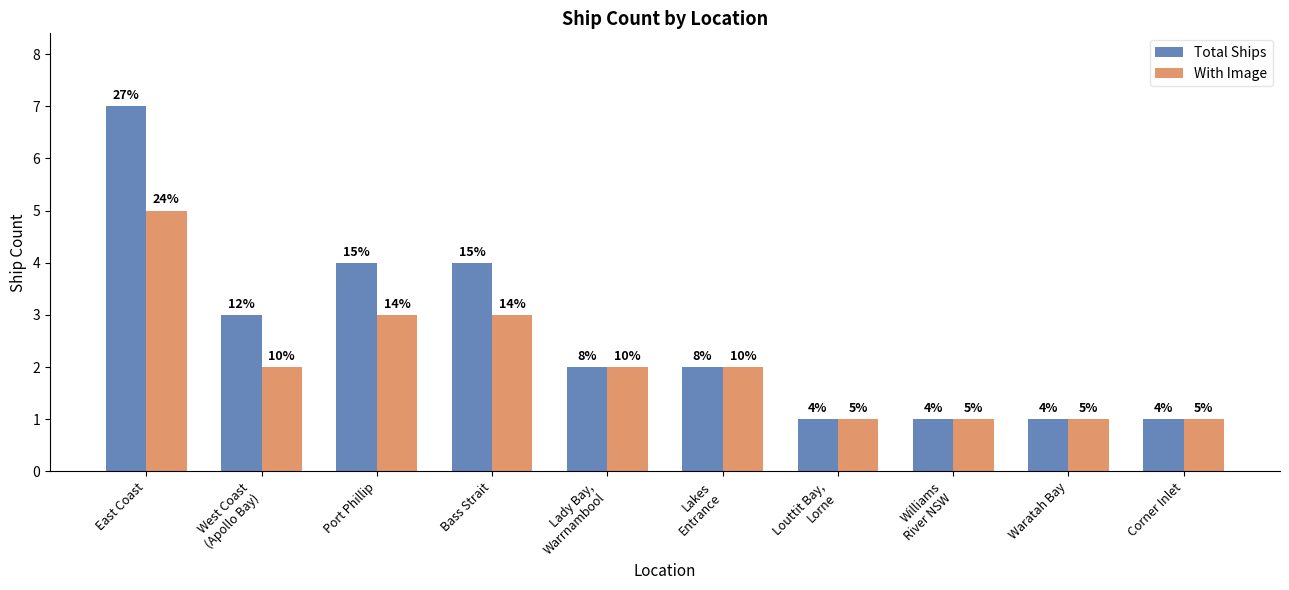

How many bars are there in total?

20